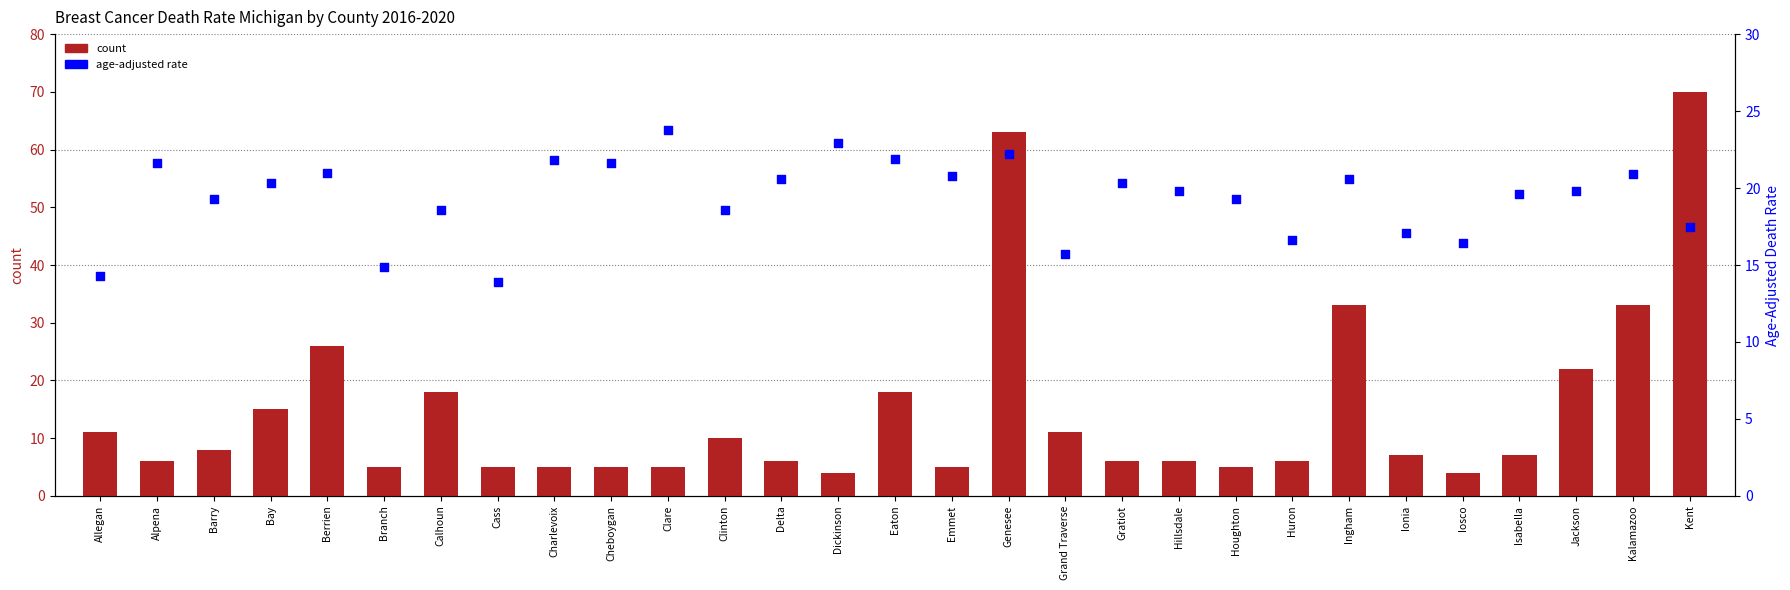

Which series contains the lowest Y value?

count